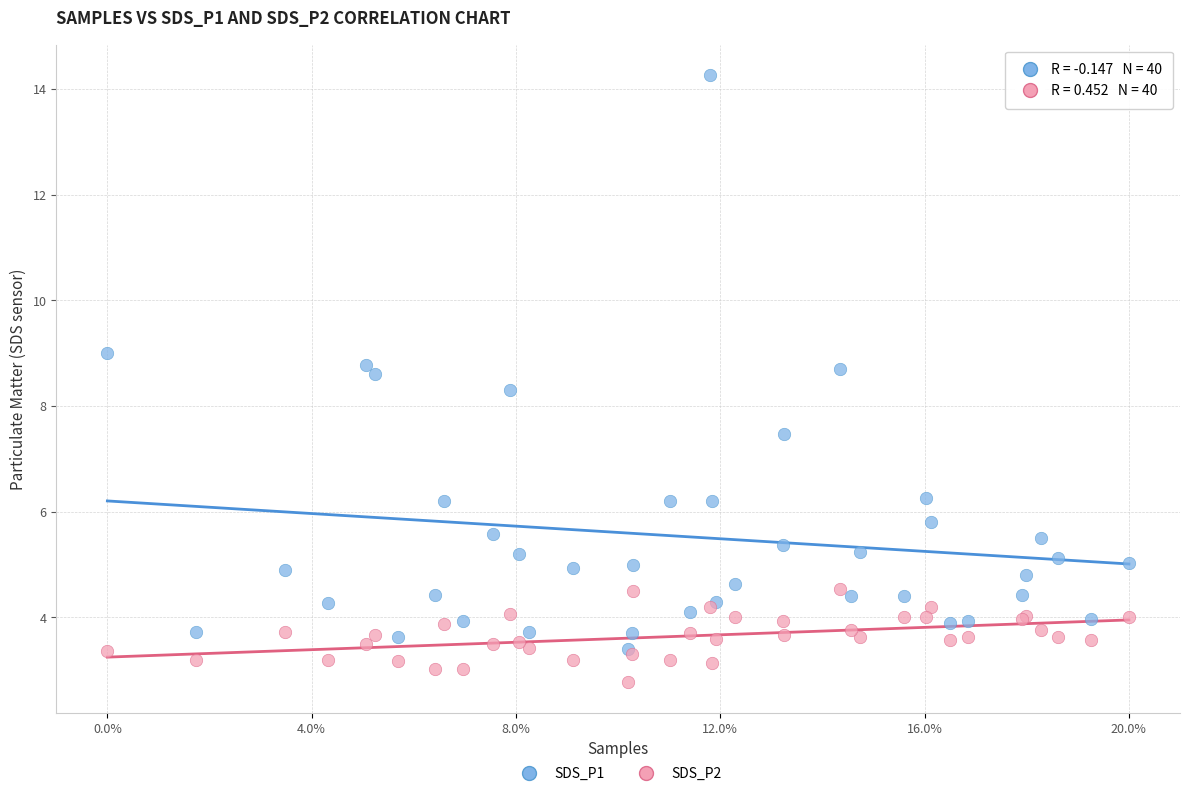

What are all the series names shown in the legend?

SDS_P1, SDS_P2